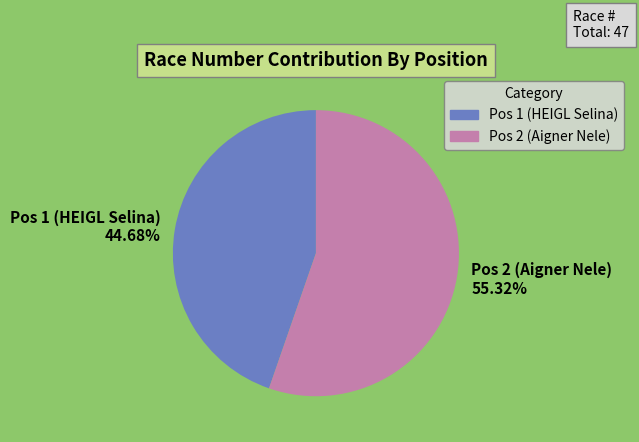

Rank the categories by value from lowest to highest.

Pos 1 (HEIGL Selina), Pos 2 (Aigner Nele)